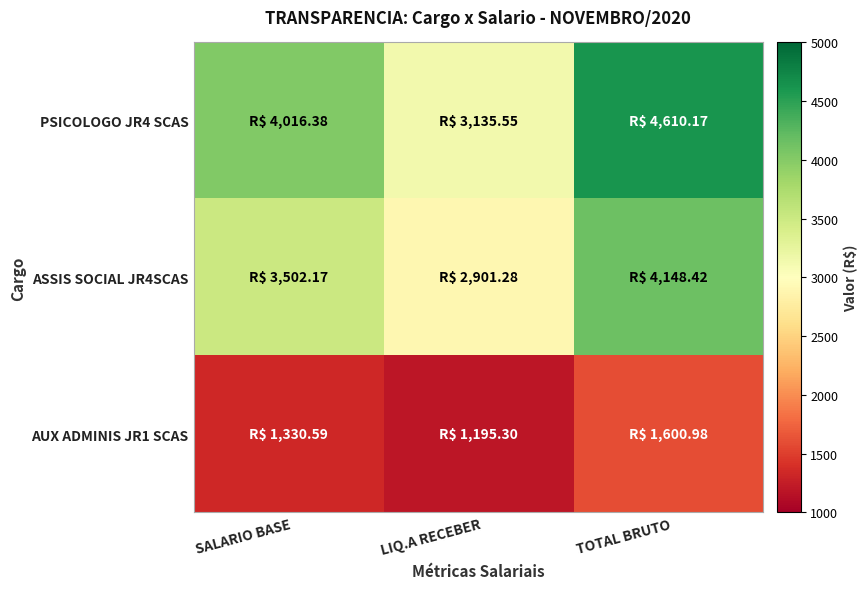

Reading left to right, transcribe all the data shown in this chart.

PSICOLOGO JR4 SCAS: SALARIO BASE=4016.4	LIQ.A RECEBER=3135.6	TOTAL BRUTO=4610.2
ASSIS SOCIAL JR4SCAS: SALARIO BASE=3502.2	LIQ.A RECEBER=2901.3	TOTAL BRUTO=4148.4
AUX ADMINIS JR1 SCAS: SALARIO BASE=1330.6	LIQ.A RECEBER=1195.3	TOTAL BRUTO=1601.0